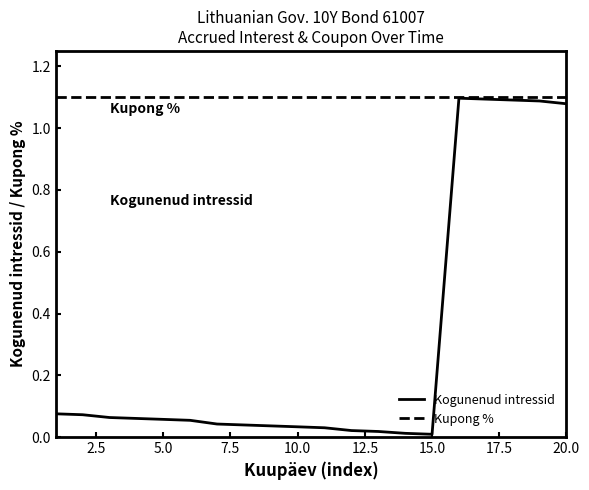

Which series has the widest spread of values?

Kogunenud intressid